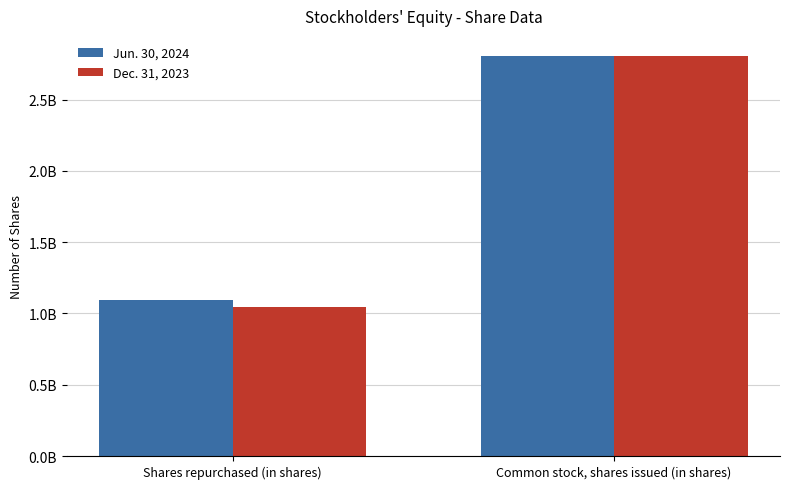

What are all the series names shown in the legend?

Jun. 30, 2024, Dec. 31, 2023